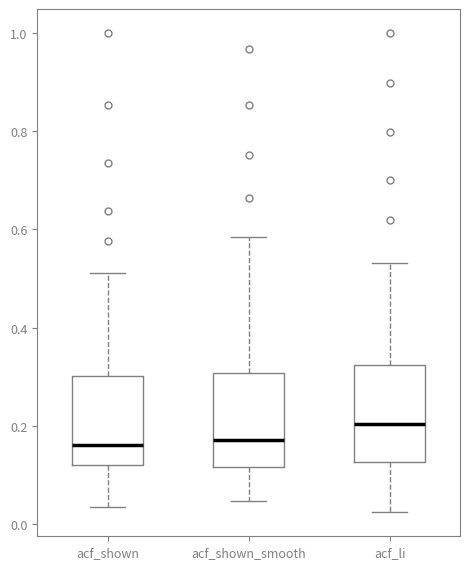

Which box has the highest median line?

acf_li